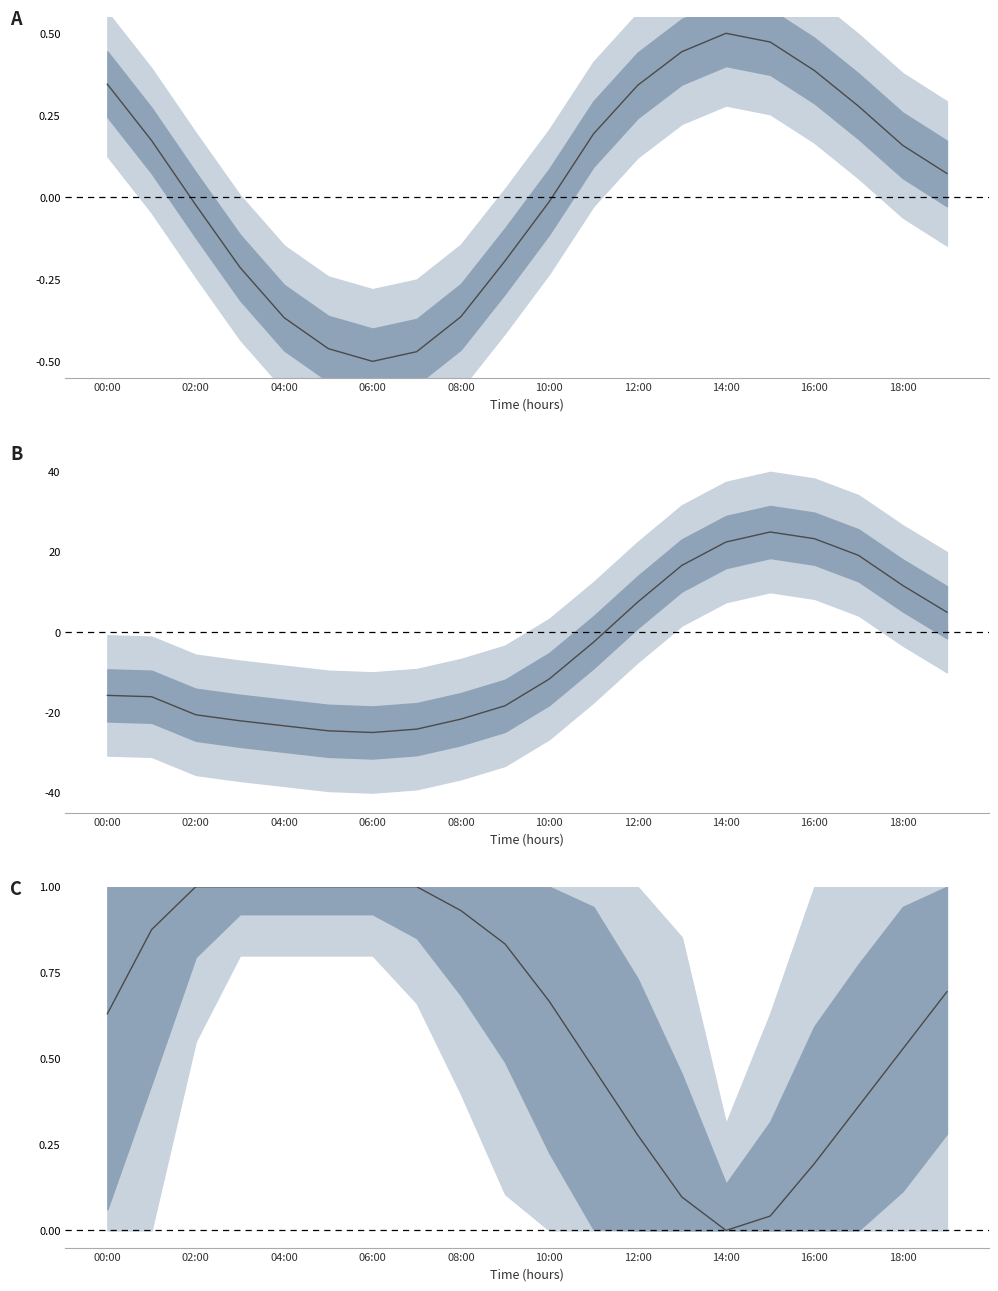

Which category has the highest value in the humidity series?

02:00